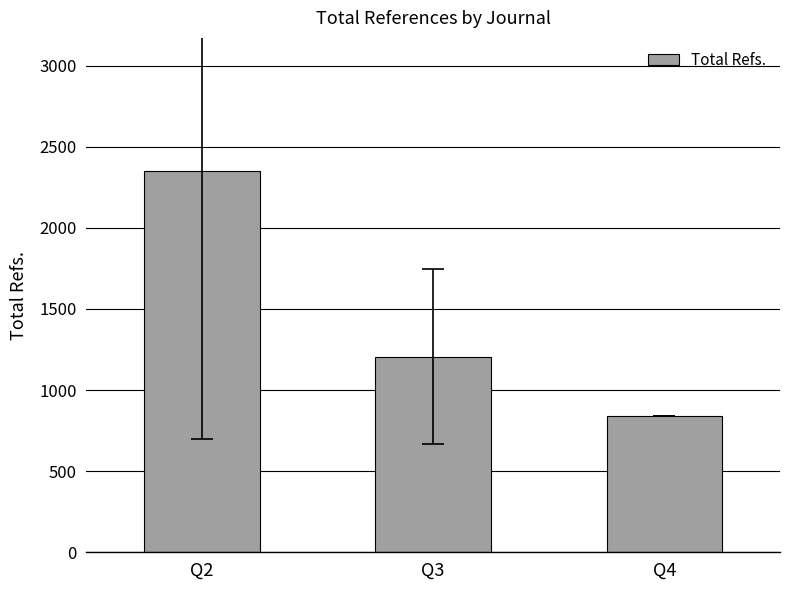

The value at Q2 is 2349. True or false?

True